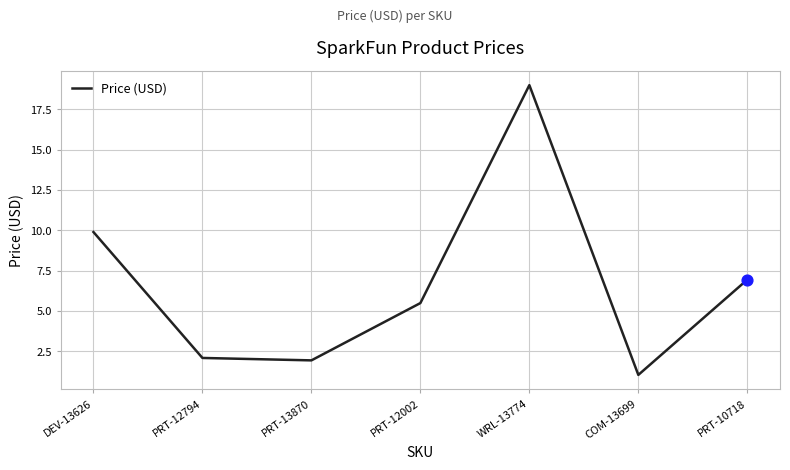

What is the change in value from PRT-13870 to PRT-10718?

+5.0